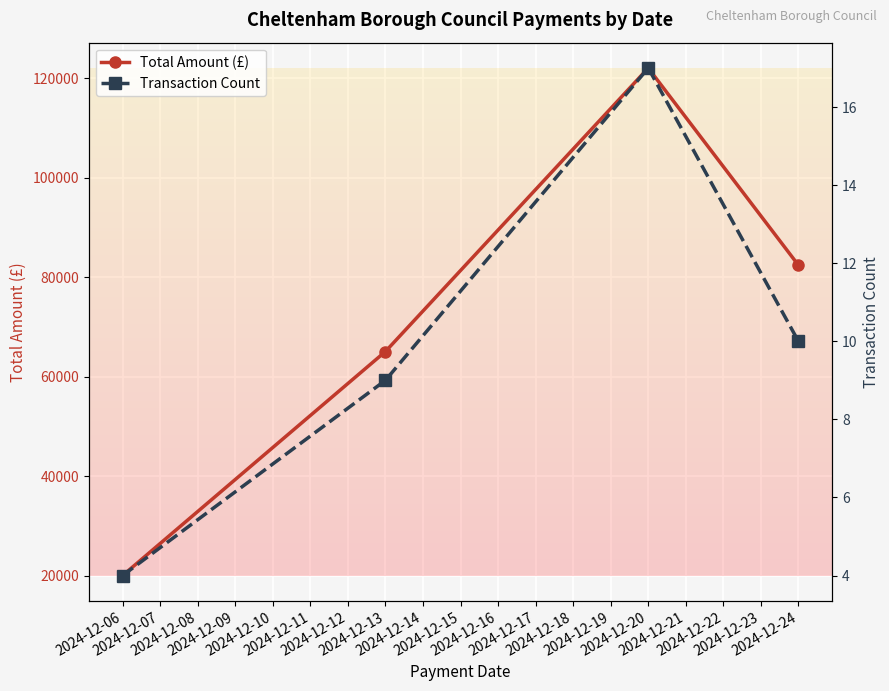

True or false: Total Amount (£) has more than 2 interior local peaks.

False